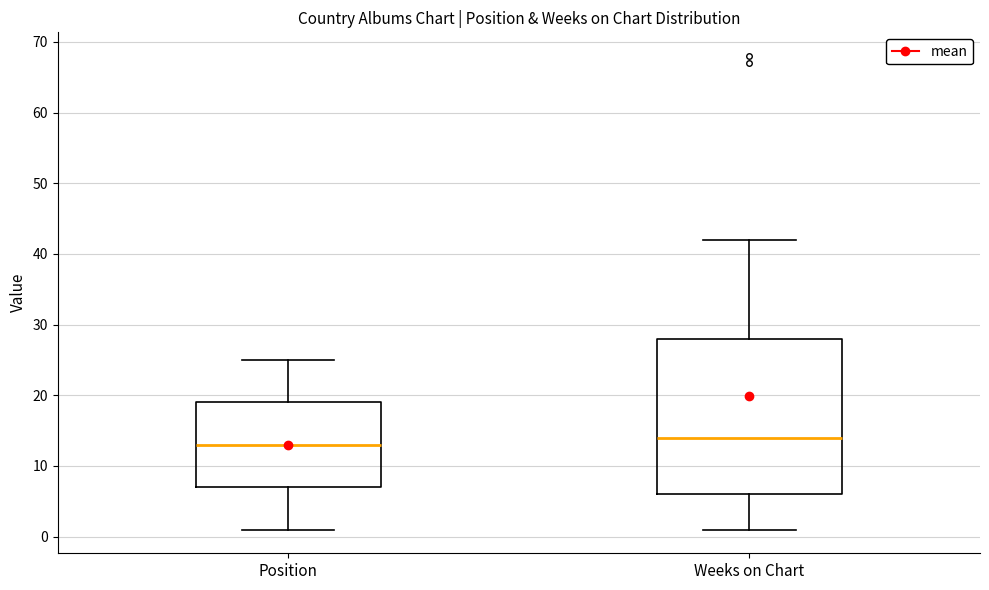

Reading left to right, transcribe this box plot: for each box, give where its median line is, the range the box spans, and where its two whiskers end, as read against the y-axis. The values are not printed on the chart, so give them approximately, as read against the axis.

Position: median 13, box 7 to 19, whiskers 1 to 25
Weeks on Chart: median 14, box 6 to 28, whiskers 1 to 42